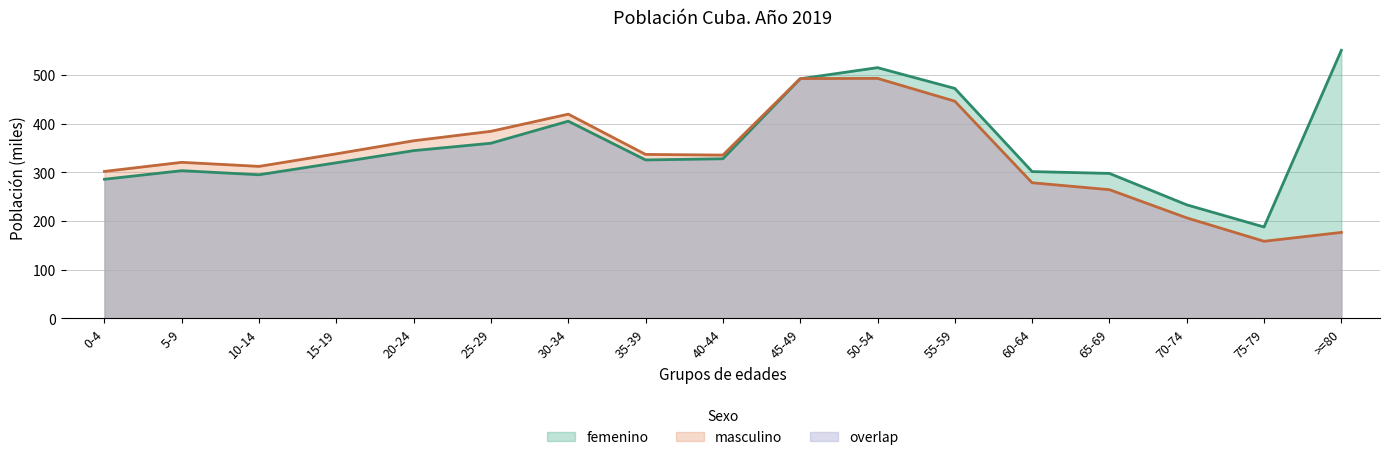

What is the label of the 17th point from the left?

>=80